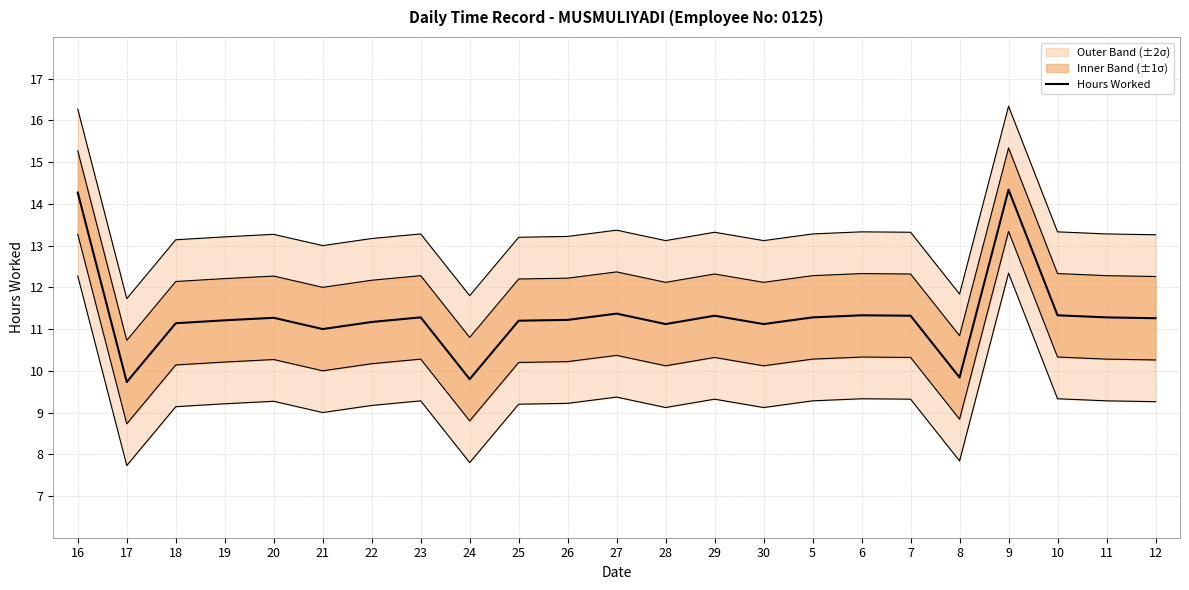

Rank the categories by value from highest to lowest.

9, 16, 27, 6, 10, 29, 7, 23, 5, 11, 20, 12, 26, 19, 25, 22, 18, 28, 30, 21, 8, 24, 17